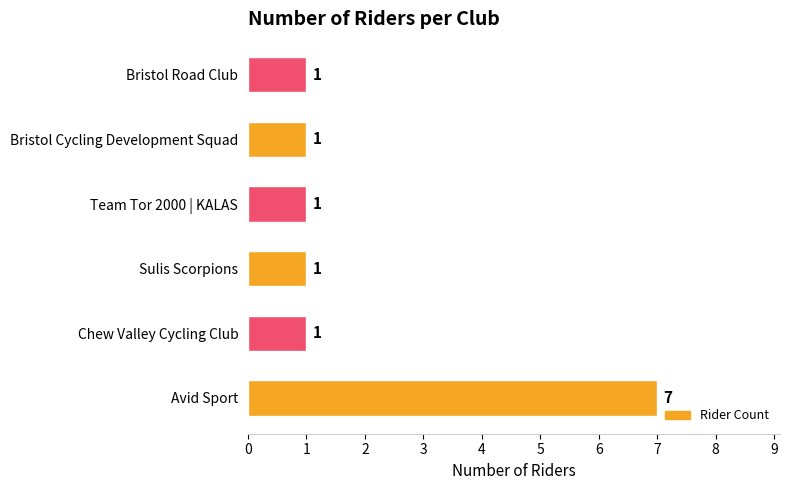

What is the greatest value displayed?

7